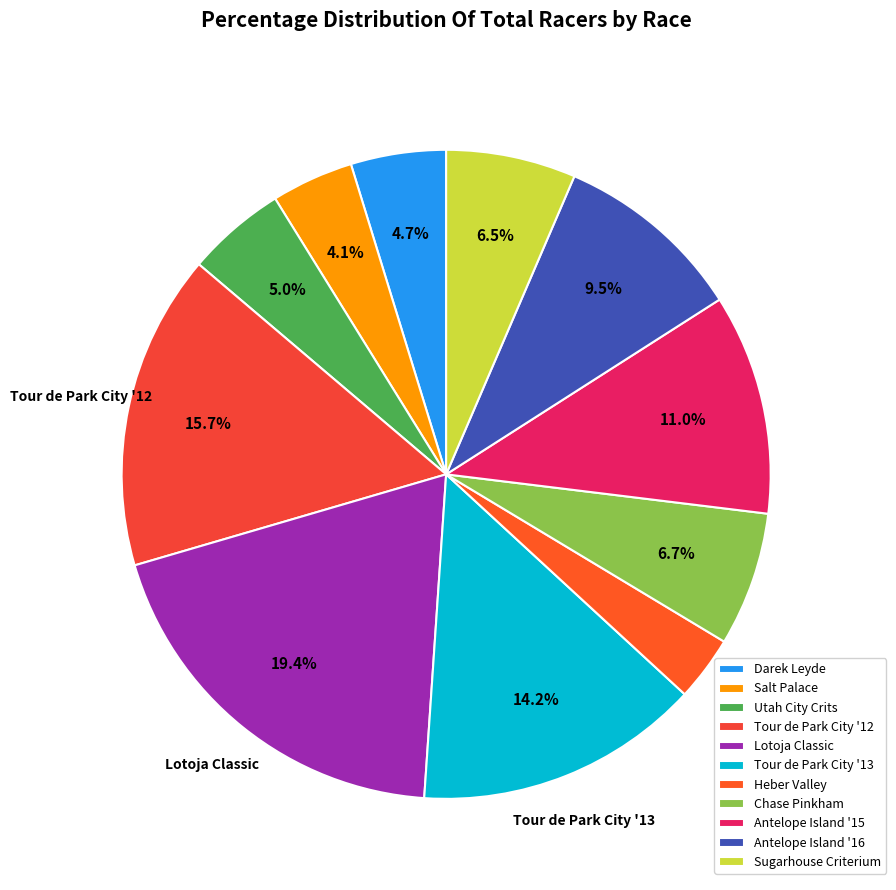

To the nearest percent, what is the average slice percentage?

9%